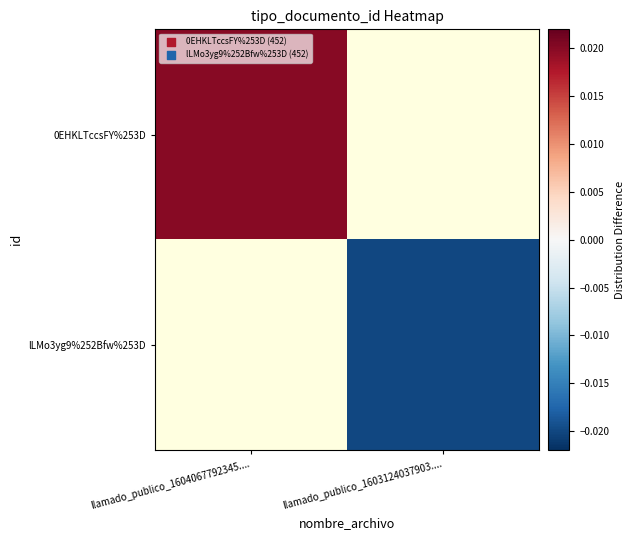

How many distinct data groups are displayed?

2